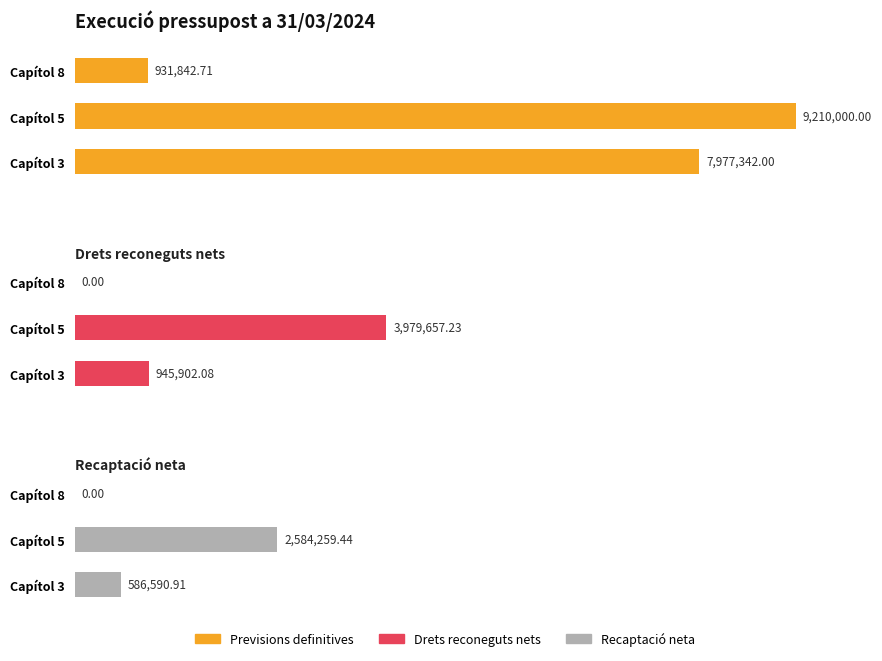

How many data points in Drets reconeguts nets are less than 945902?

1